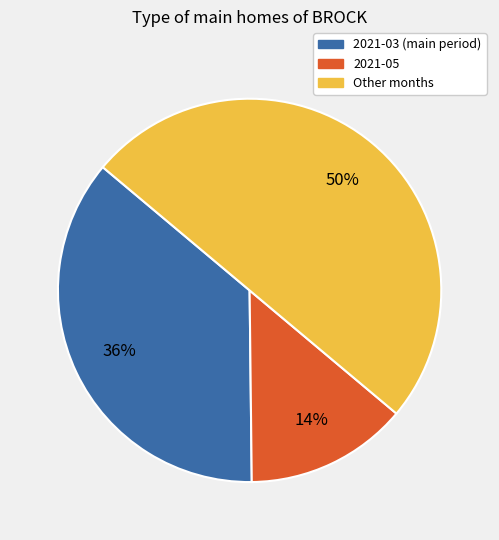

To the nearest percent, what is the difference between the largest and smallest slice percentages?

36%